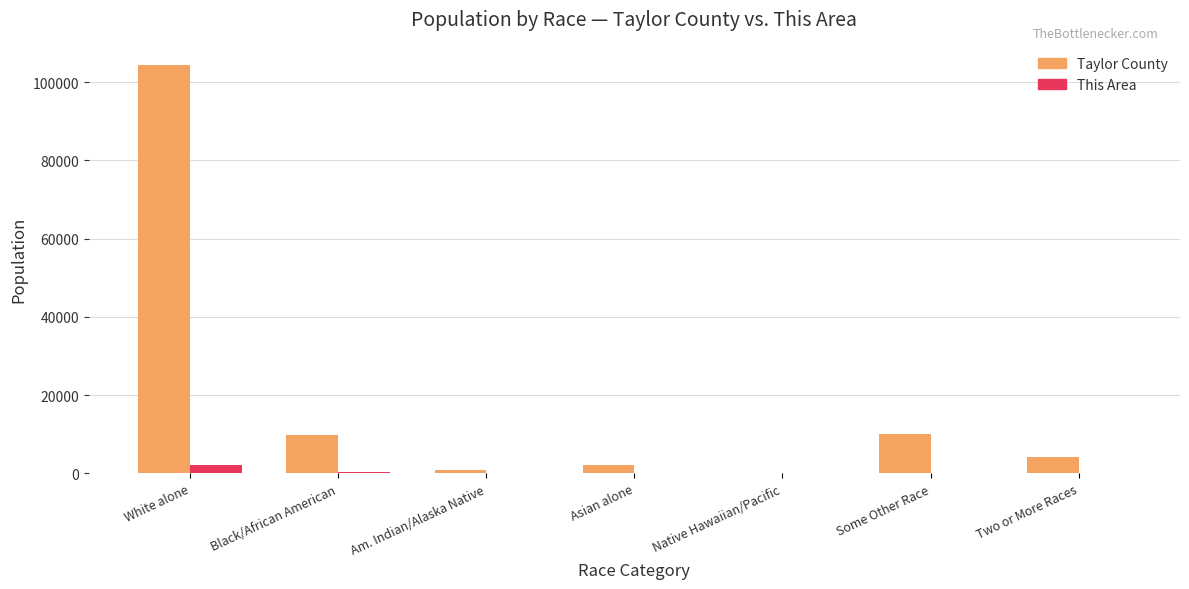

At which category does the chart reach its peak across all series?

White alone